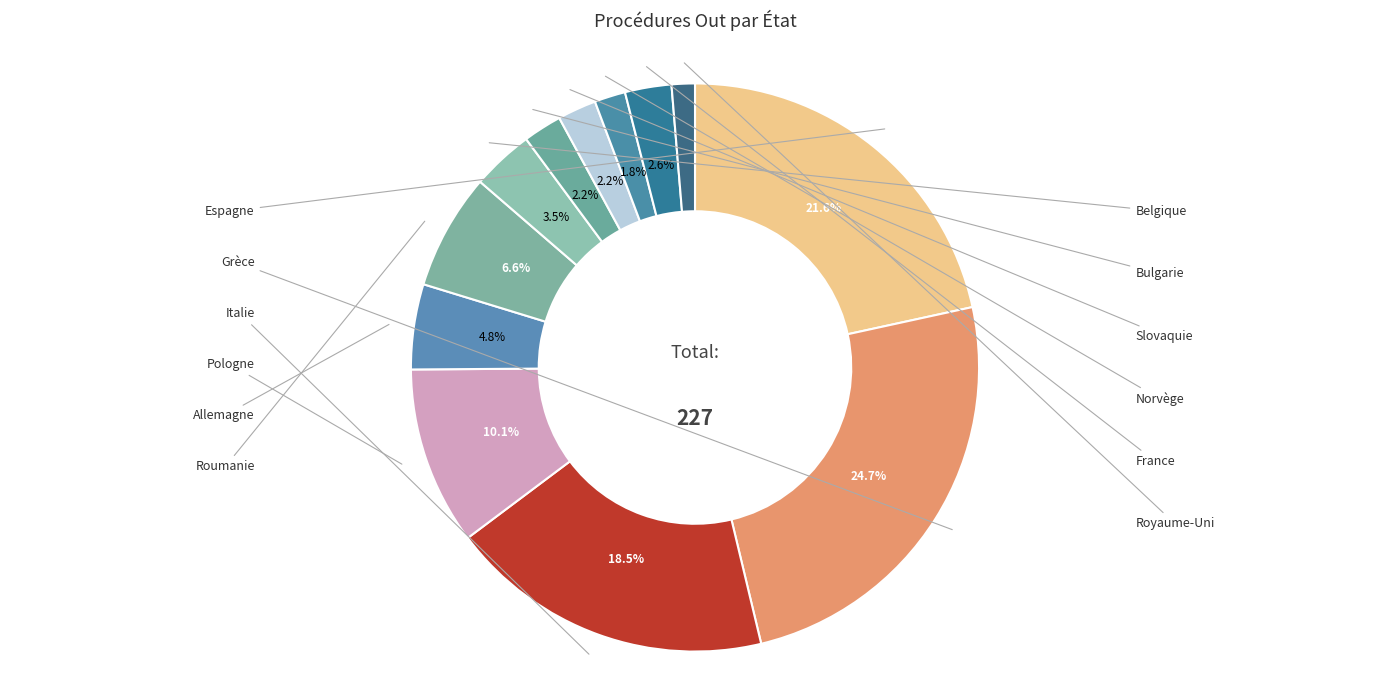

How many slices are in this pie chart?

12